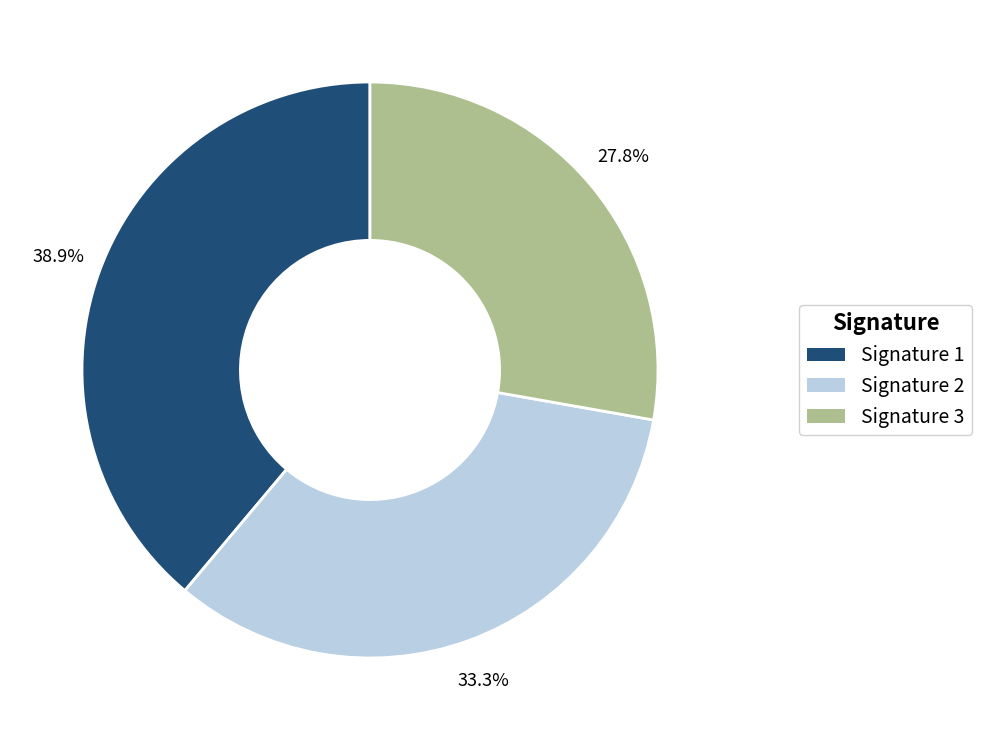

Is there a majority slice in this chart?

No